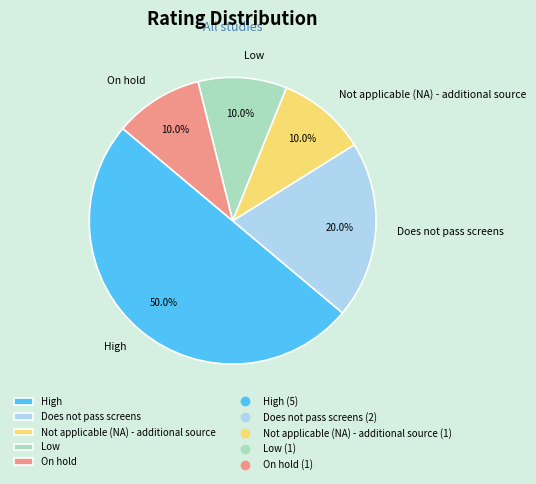

What is the largest slice in the pie chart?

High